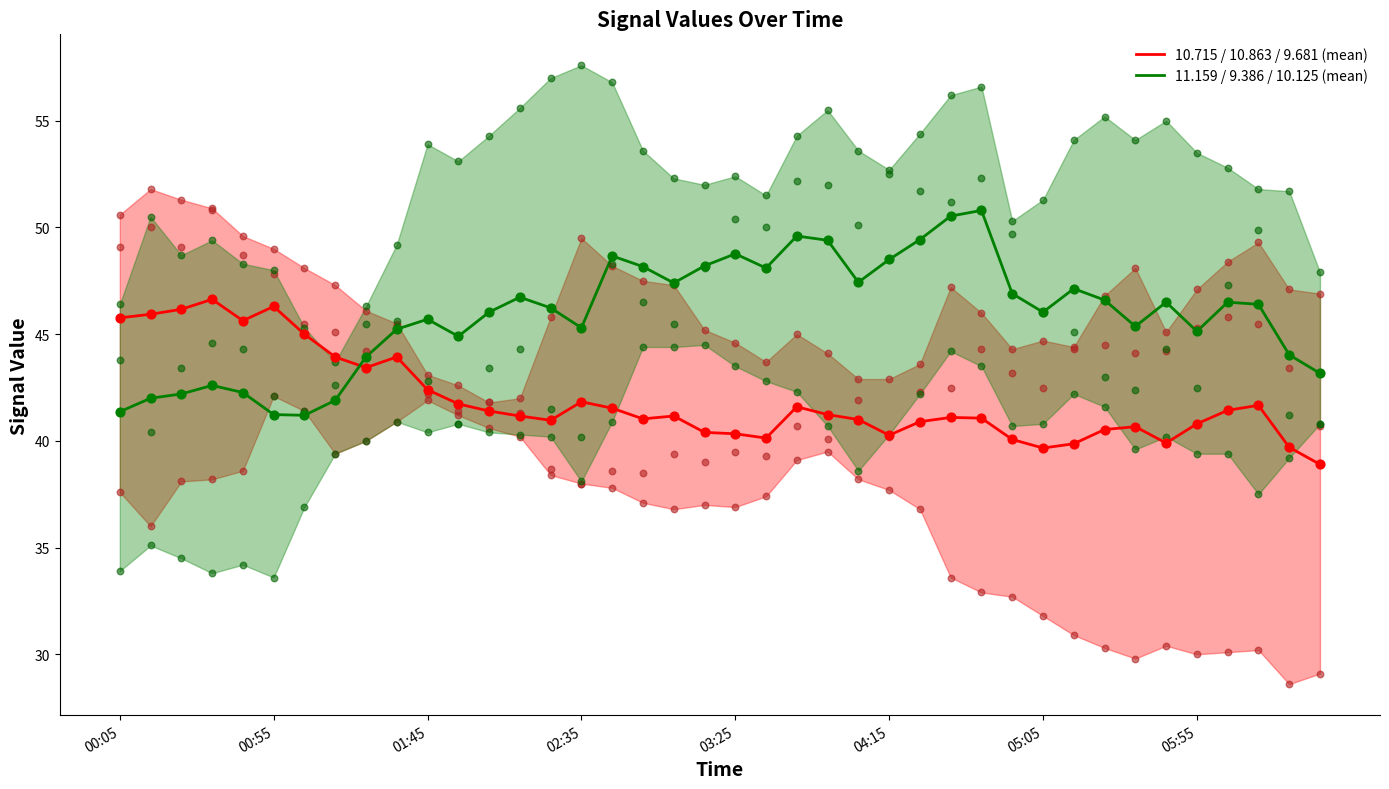

At how many categories does at least one series exceed 44?

37